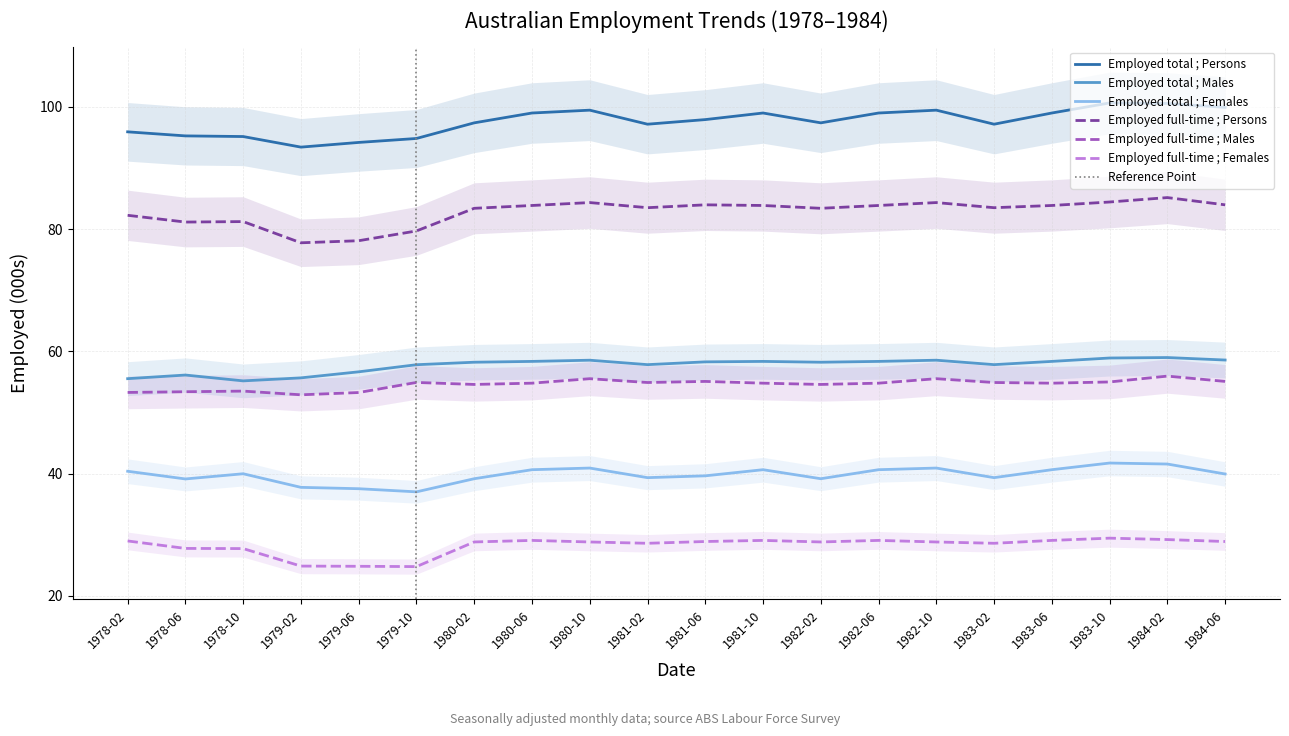

Where is Employed total ; Males nearest to the value 57?

1979-06